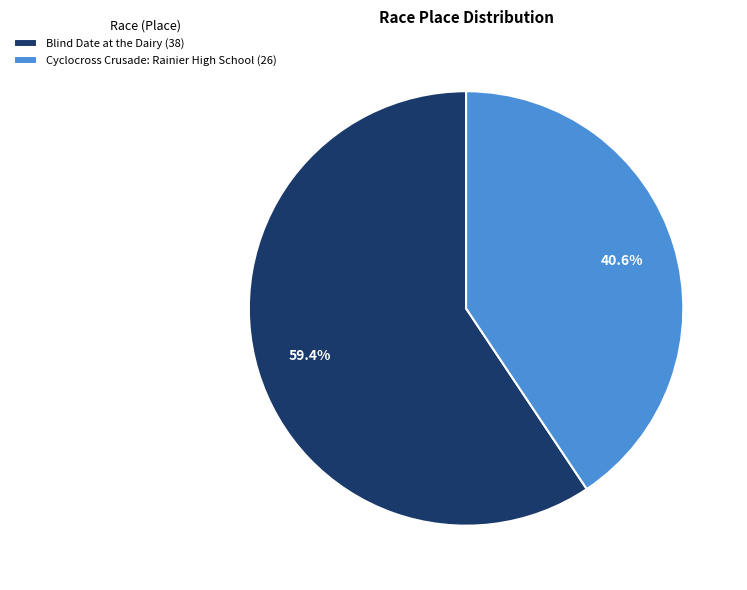

How many segments does this pie chart have?

2